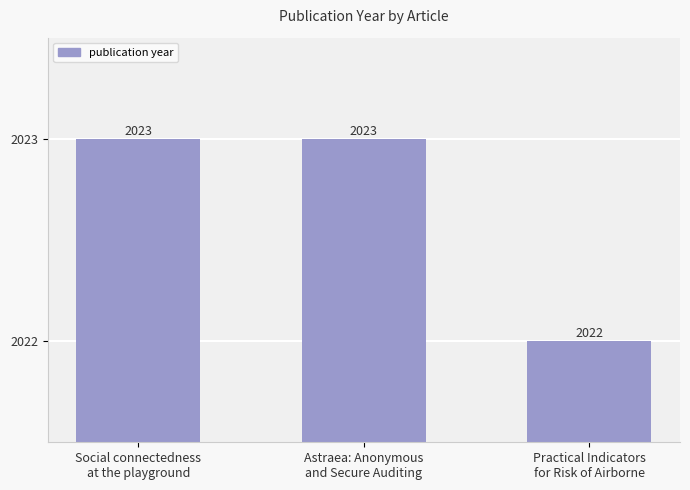

What position from the left is Practical Indicators
for Risk of Airborne?

3